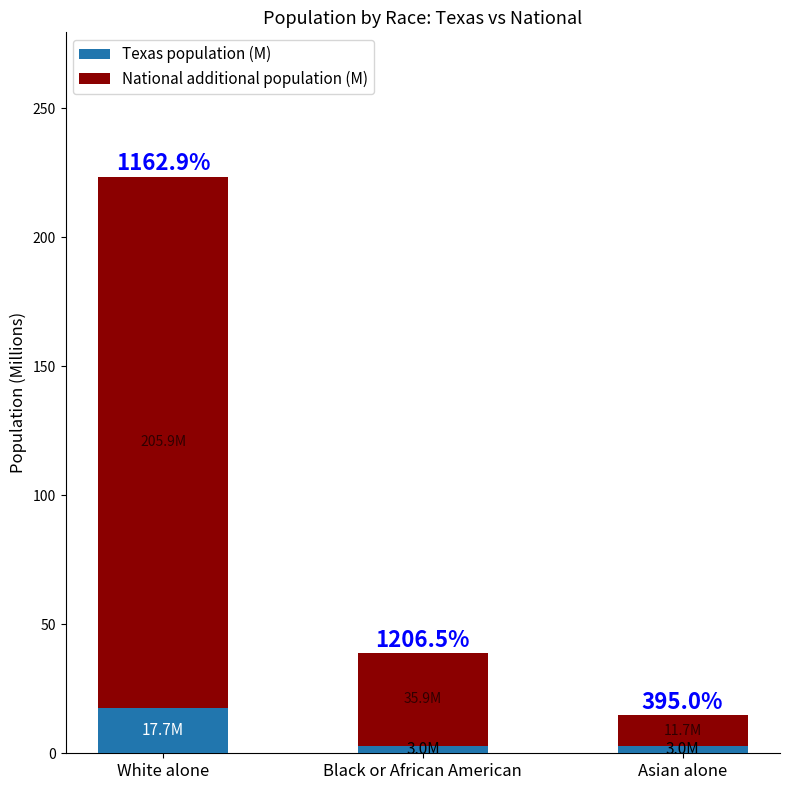

How many bars are there in total?

3